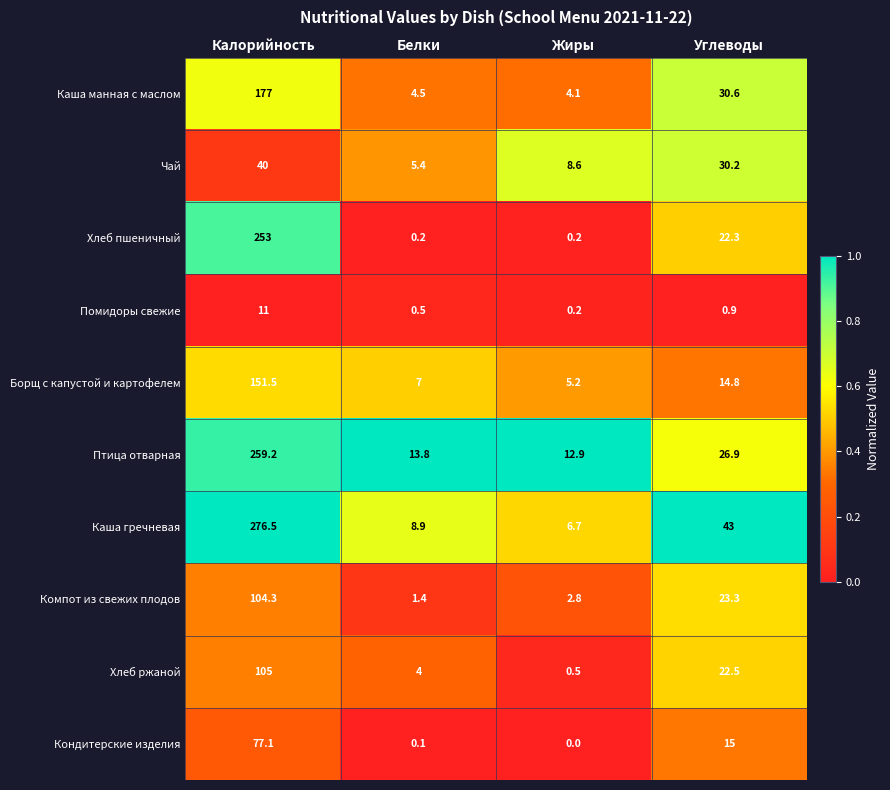

What is the sum of the Борщ с капустой и картофелем values at Белки and Калорийность?

158.5